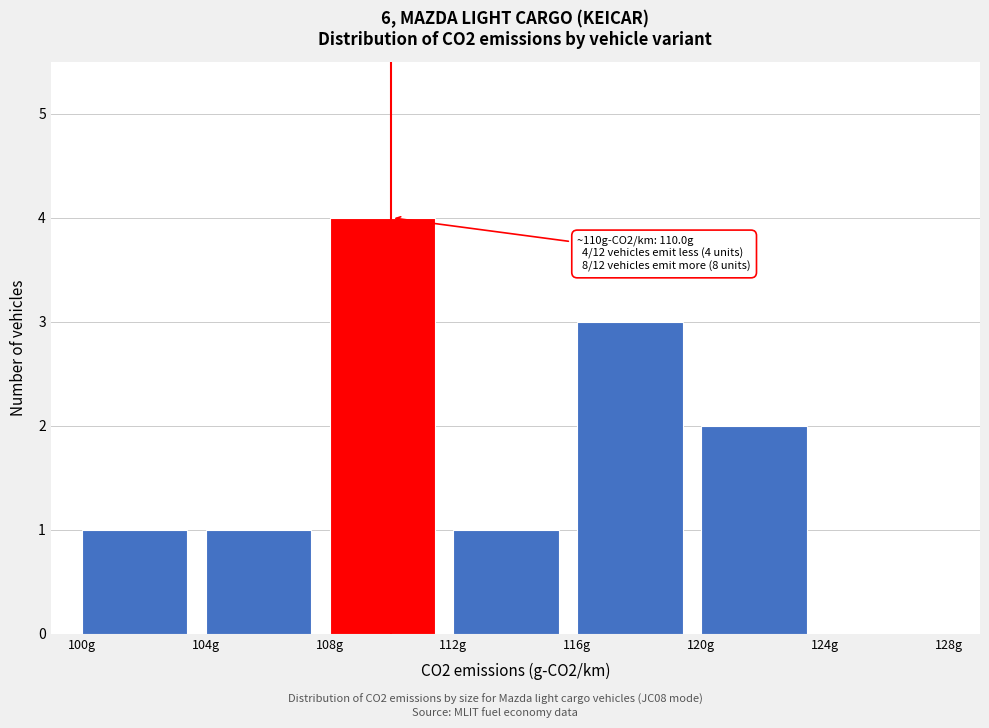

Which range on the x-axis has the tallest bar?

108 to 112